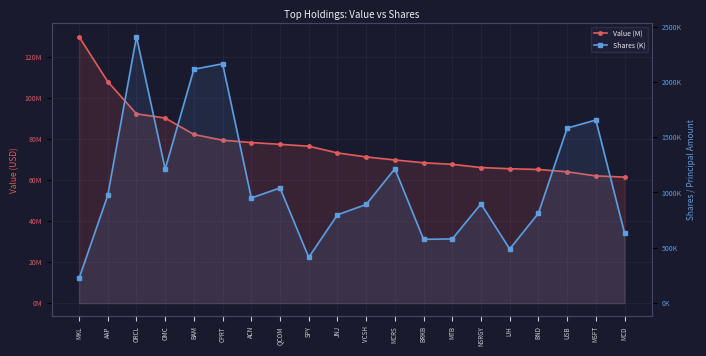

Count the number of categories in the chart.

20